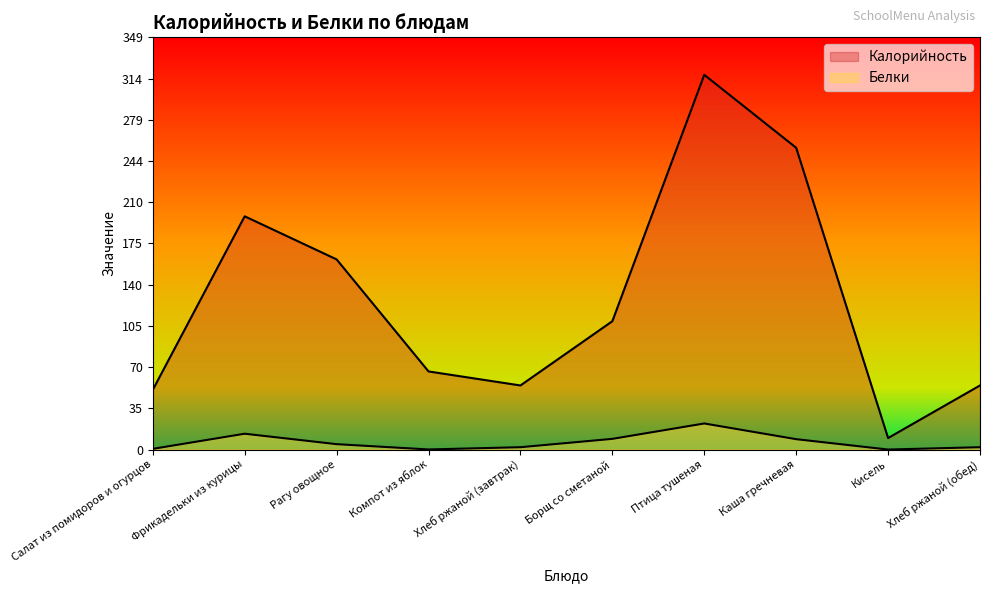

What is the value of the Калорийность point at the 10th from the left?

54.3